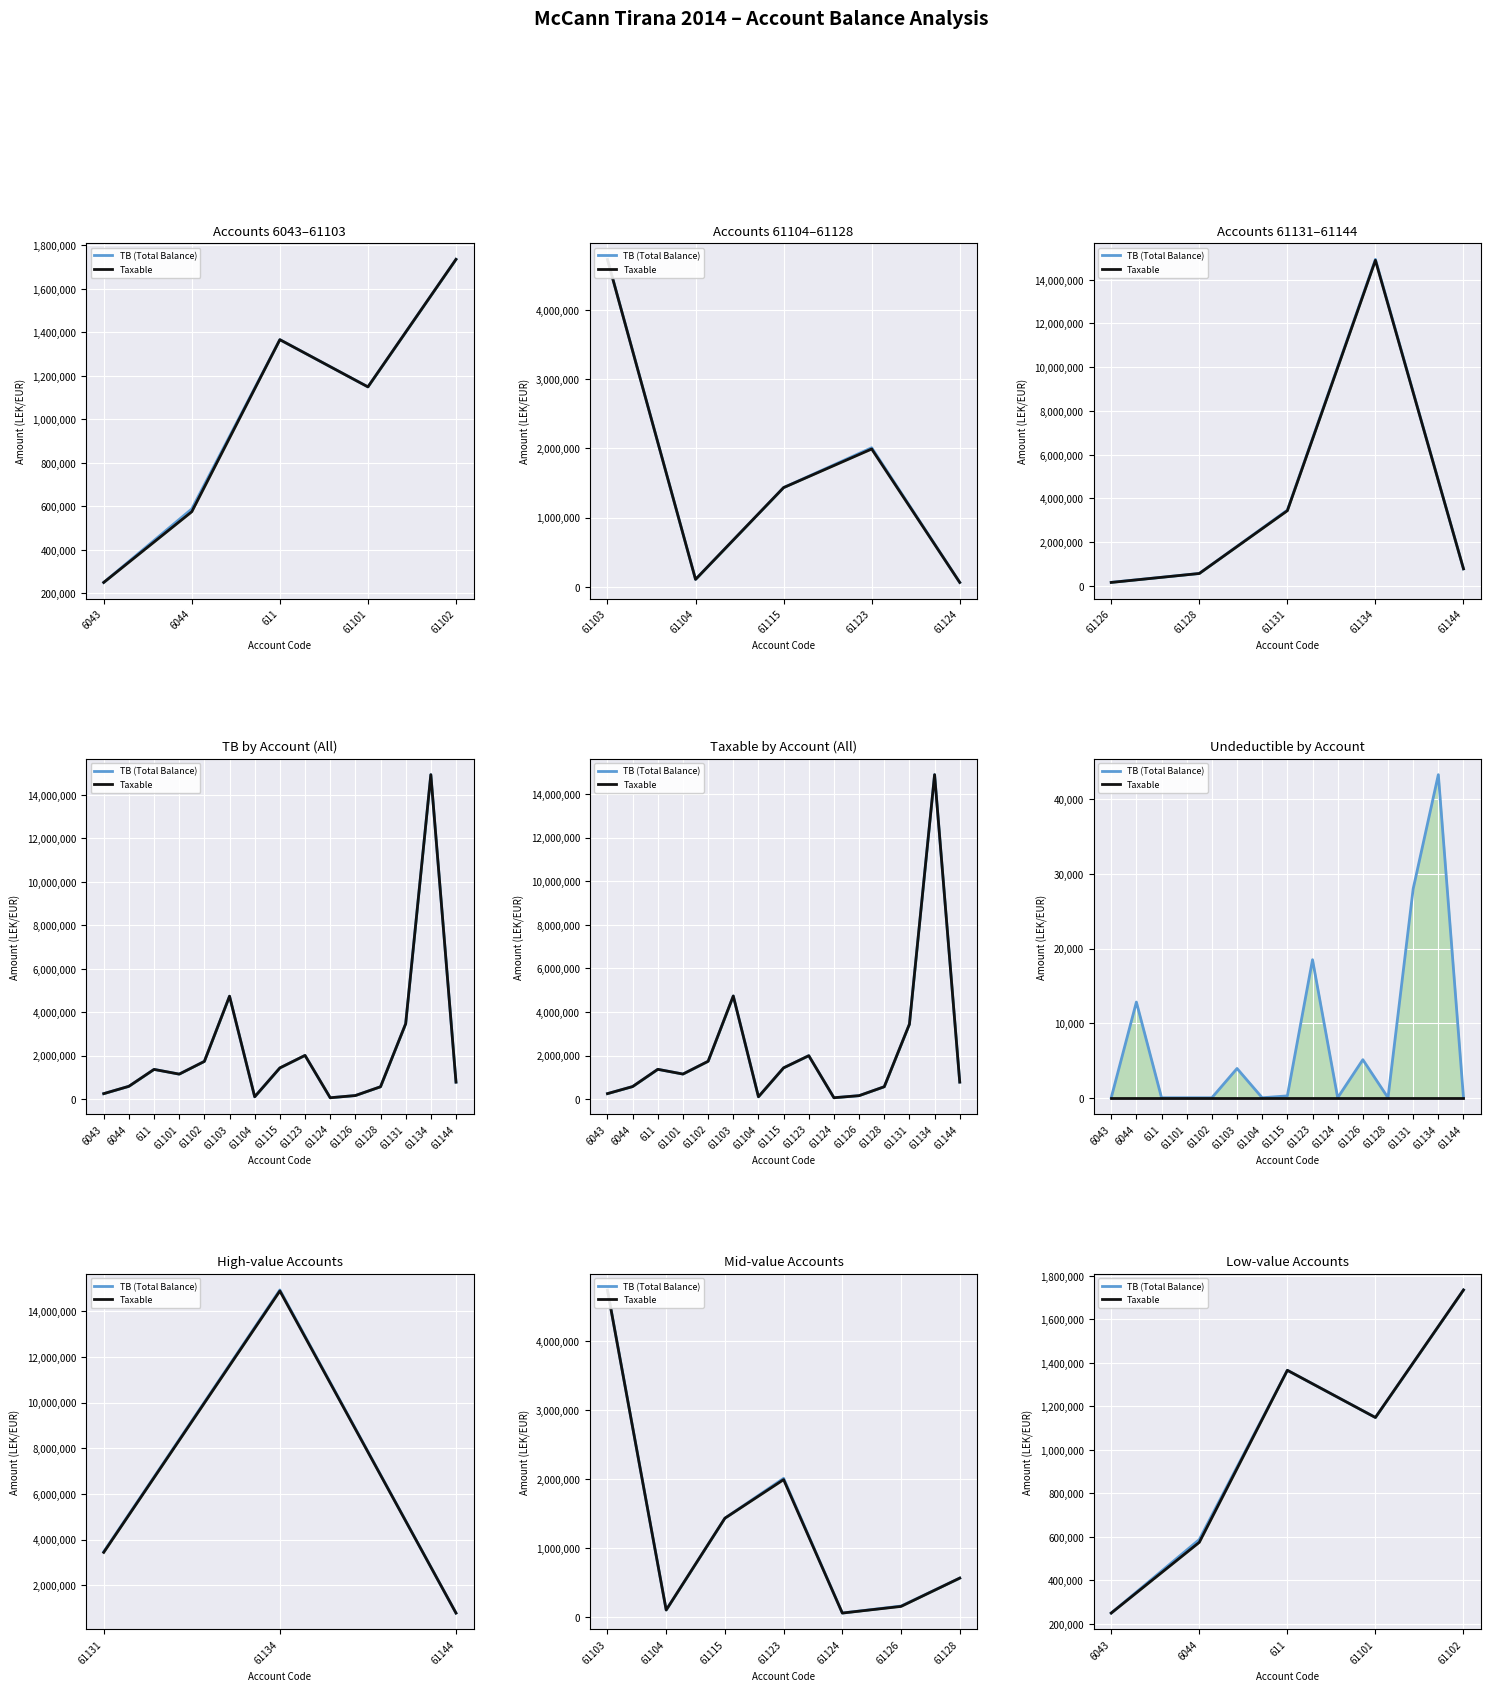

At 6044, list the series in order from smallest to largest.

Taxable, TB (Total Balance)